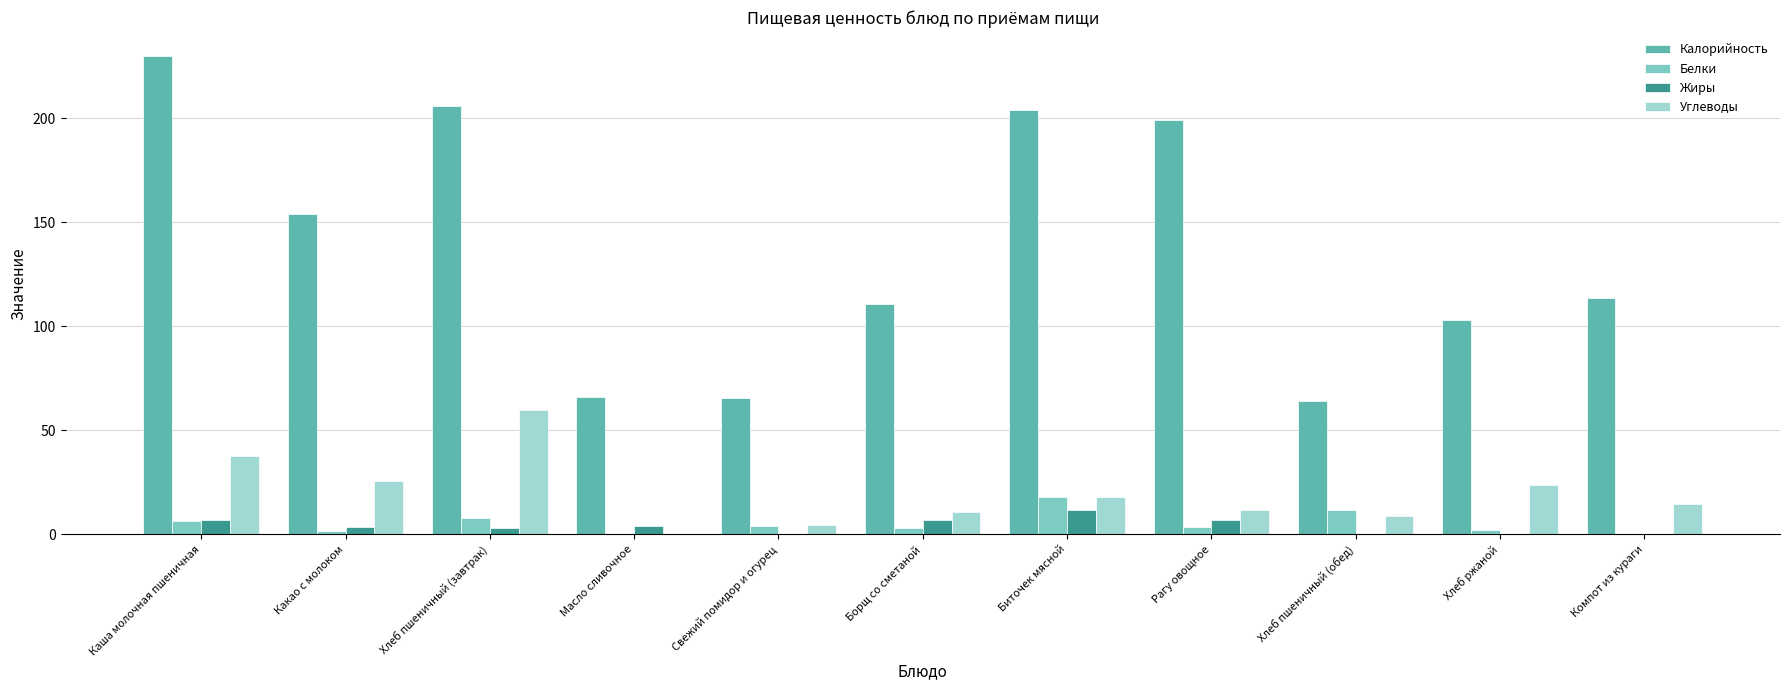

How many values in the Калорийность series exceed 113?

6